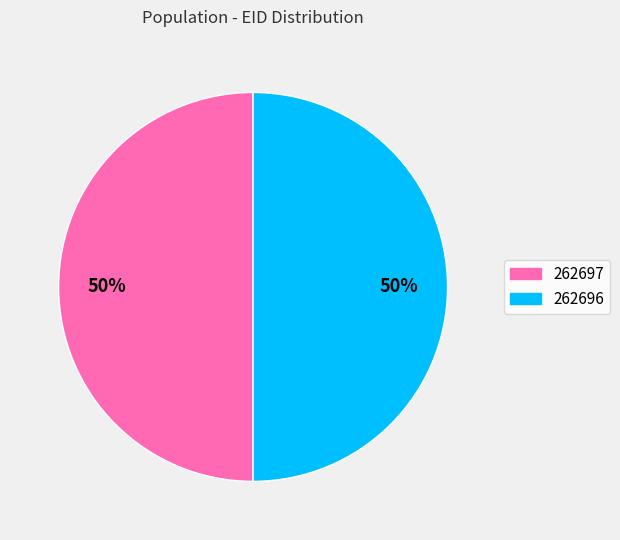

True or false: 262697 accounts for 36% of the total.

False